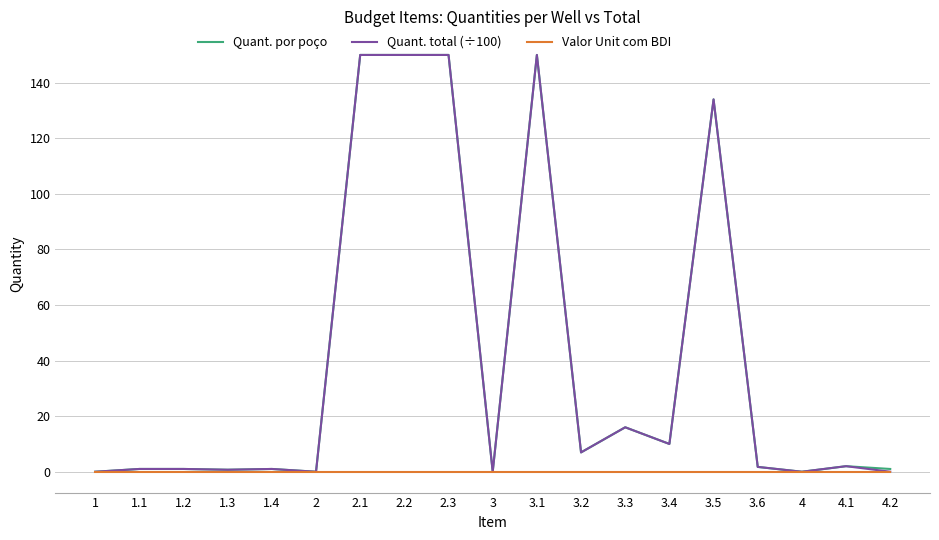

What is the greatest value displayed?

150.0